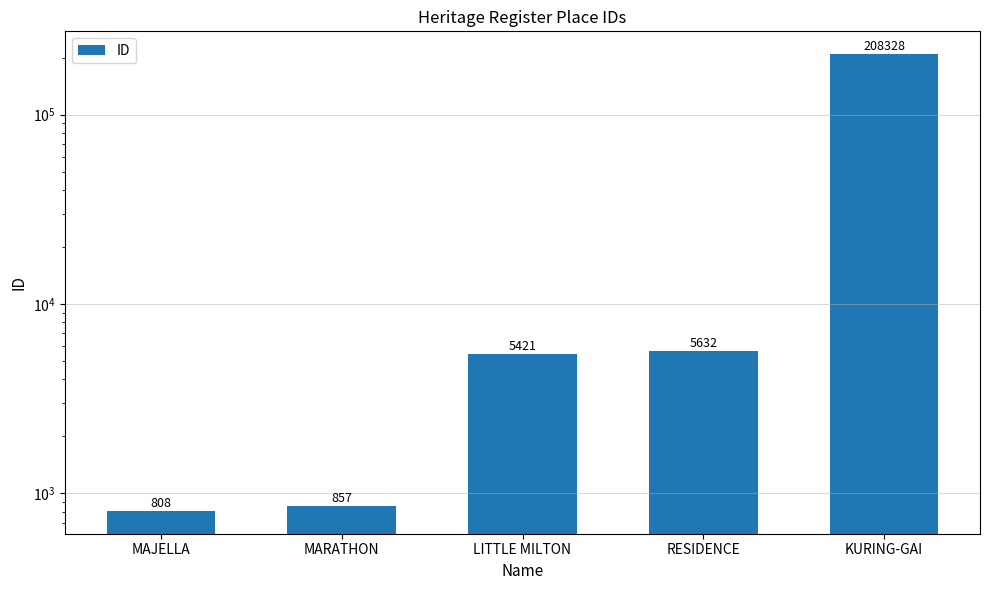

What is the maximum value shown in the chart?

208328